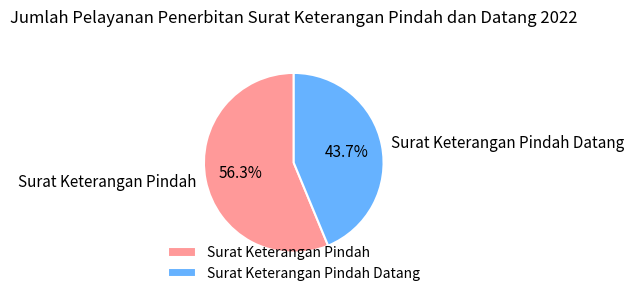

Is the sum of Surat Keterangan Pindah and Surat Keterangan Pindah Datang greater than half?

Yes